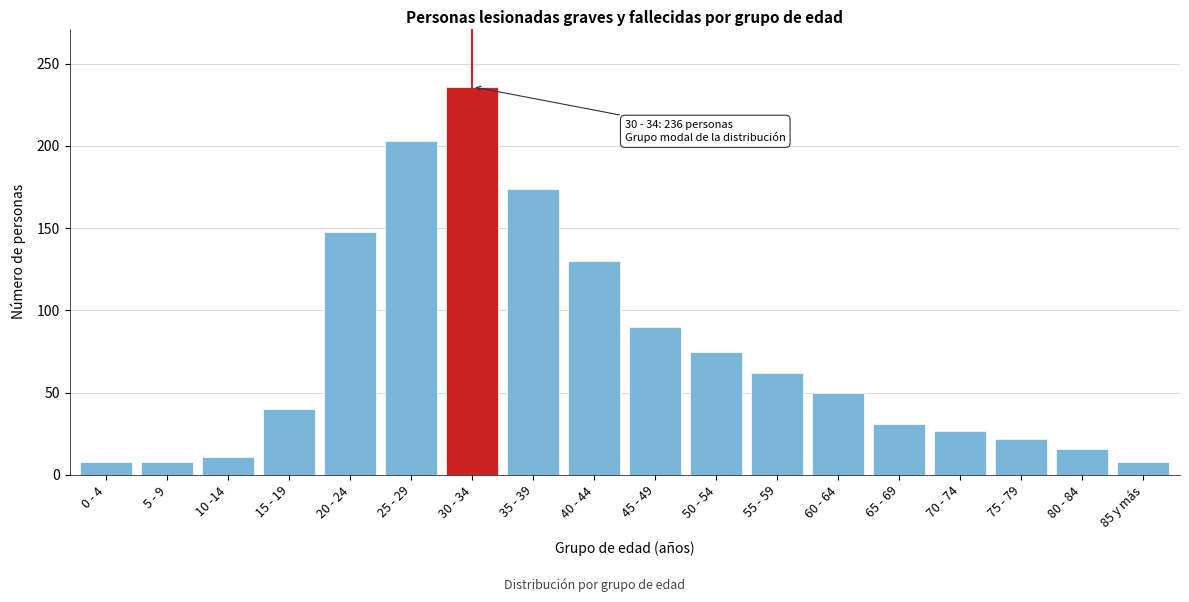

Reading left to right, list all the values displayed in this chart.

0 - 4=8	5 - 9=8	10 -14=11	15 - 19=40	20 - 24=148	25 - 29=203	30 - 34=236	35 - 39=174	40 - 44=130	45 - 49=90	50 - 54=75	55 - 59=62	60 - 64=50	65 - 69=31	70 - 74=27	75 - 79=22	80 - 84=16	85 y más=8